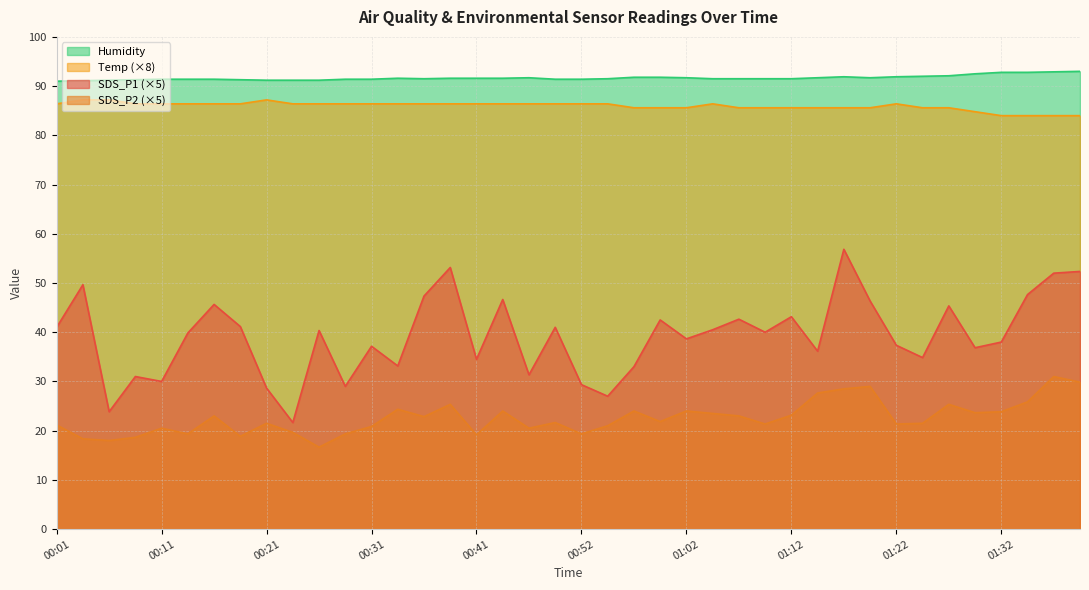

Does the chart have visible grid lines?

Yes